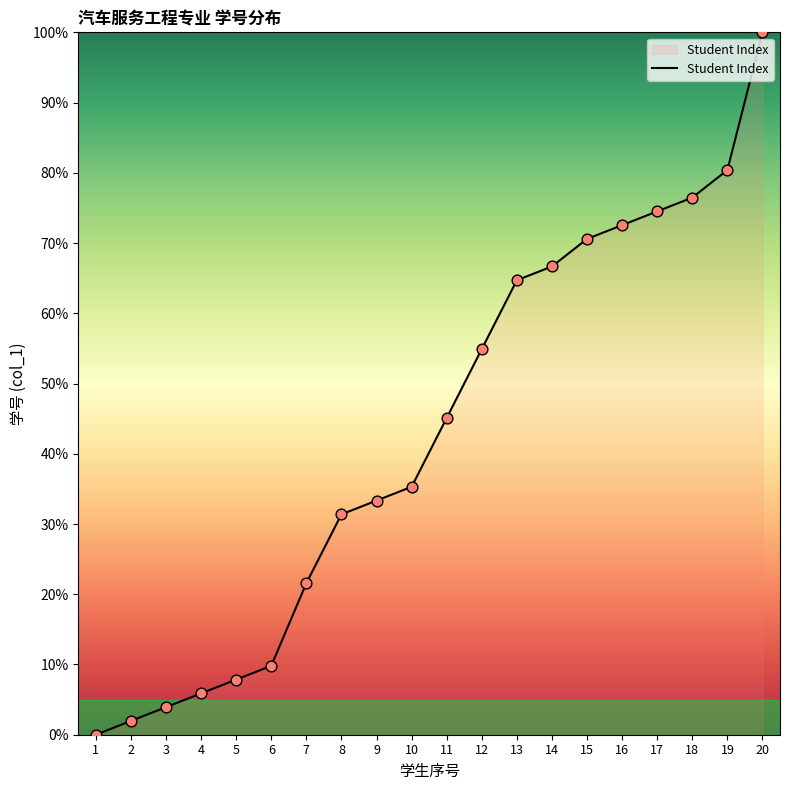

Approximately how many times larger is the value at 4 compared to 10?

0.2